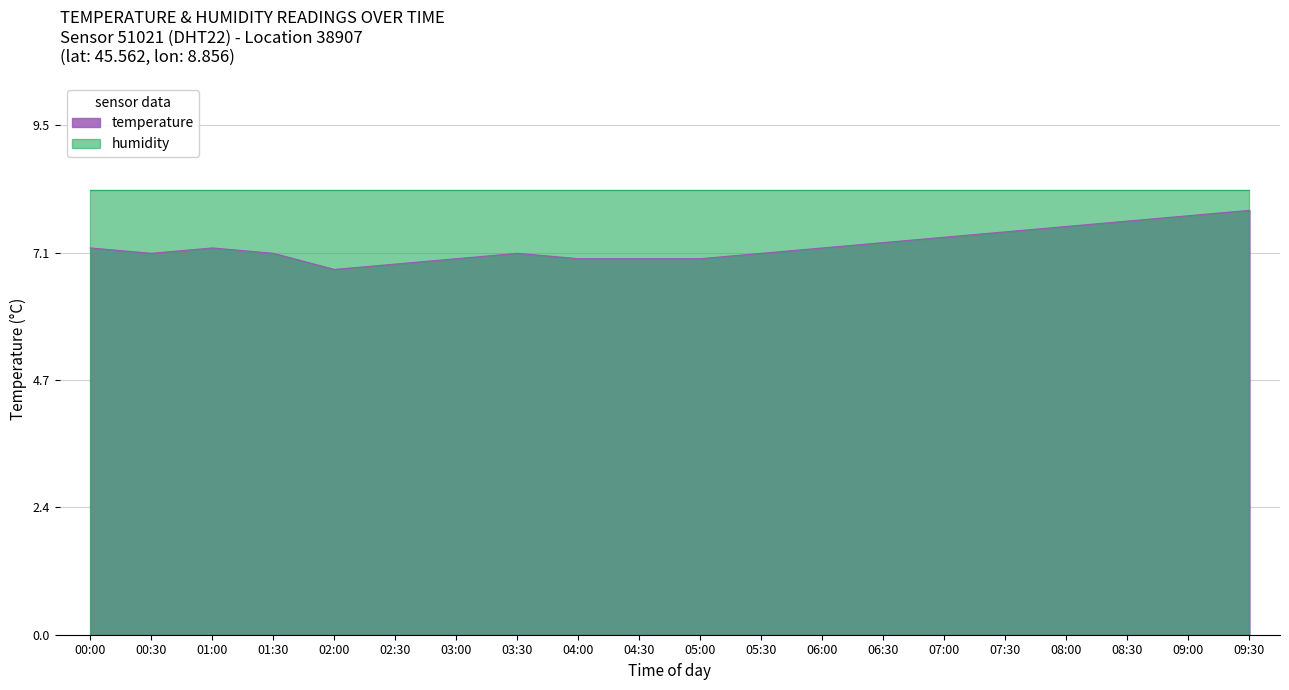

At which category does the chart reach its minimum across all series?

02:00